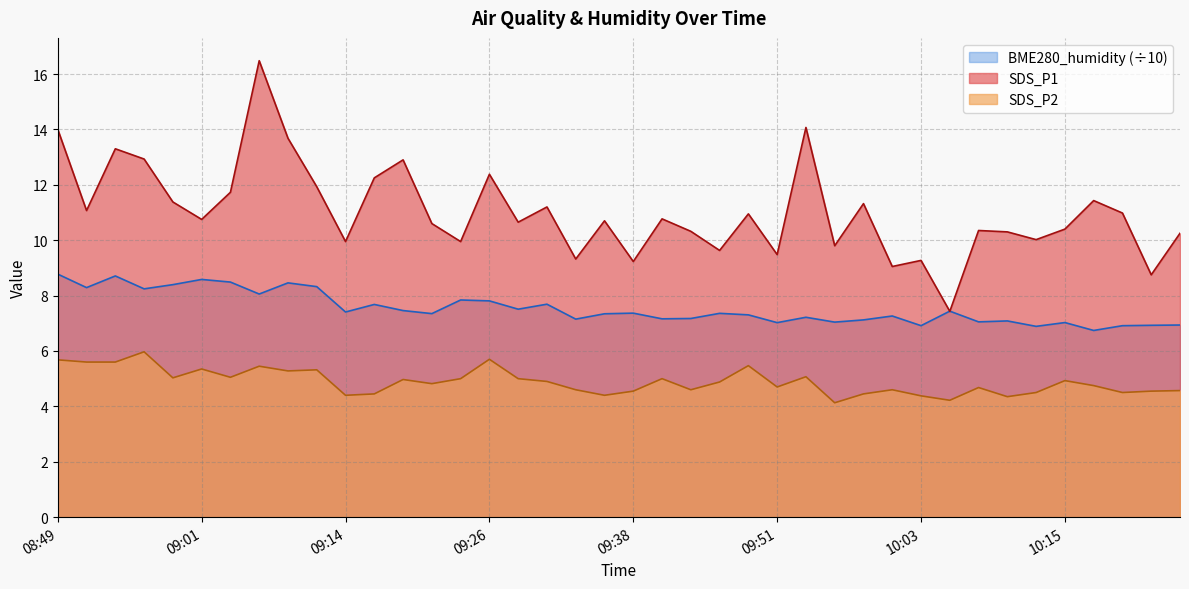

At which category is the sum across all series the highest?

09:06